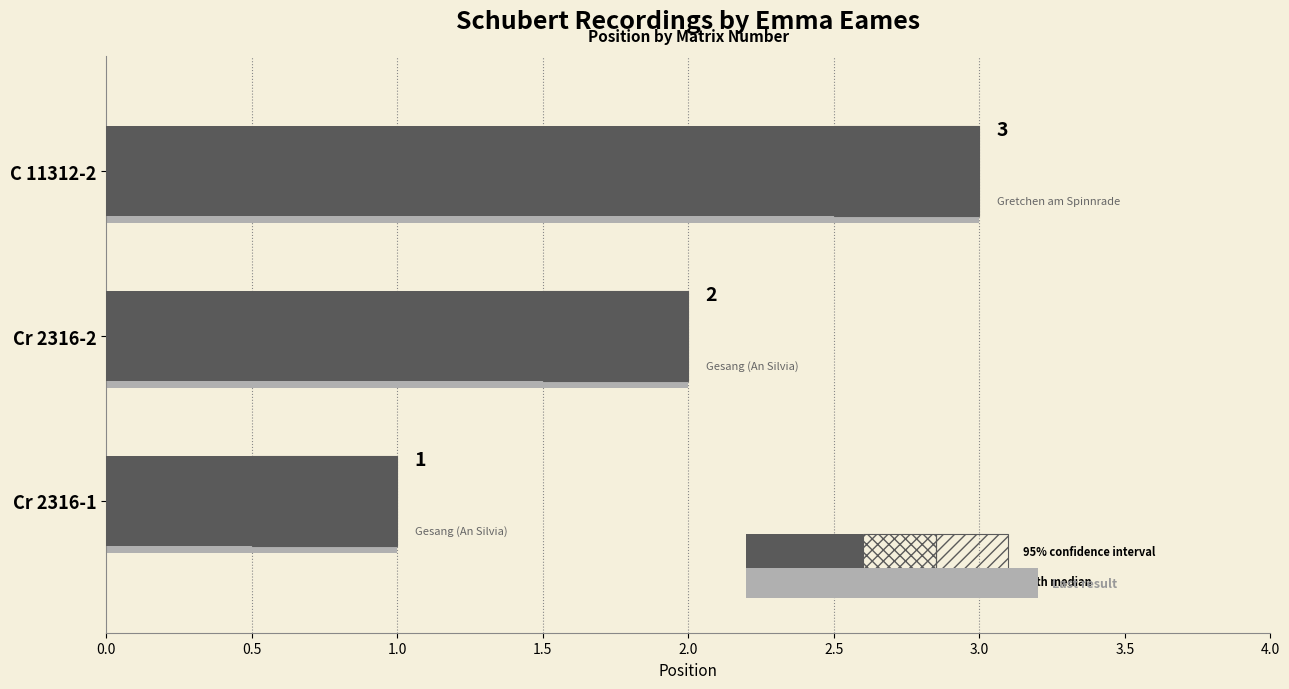

How many bars are there in total?

3